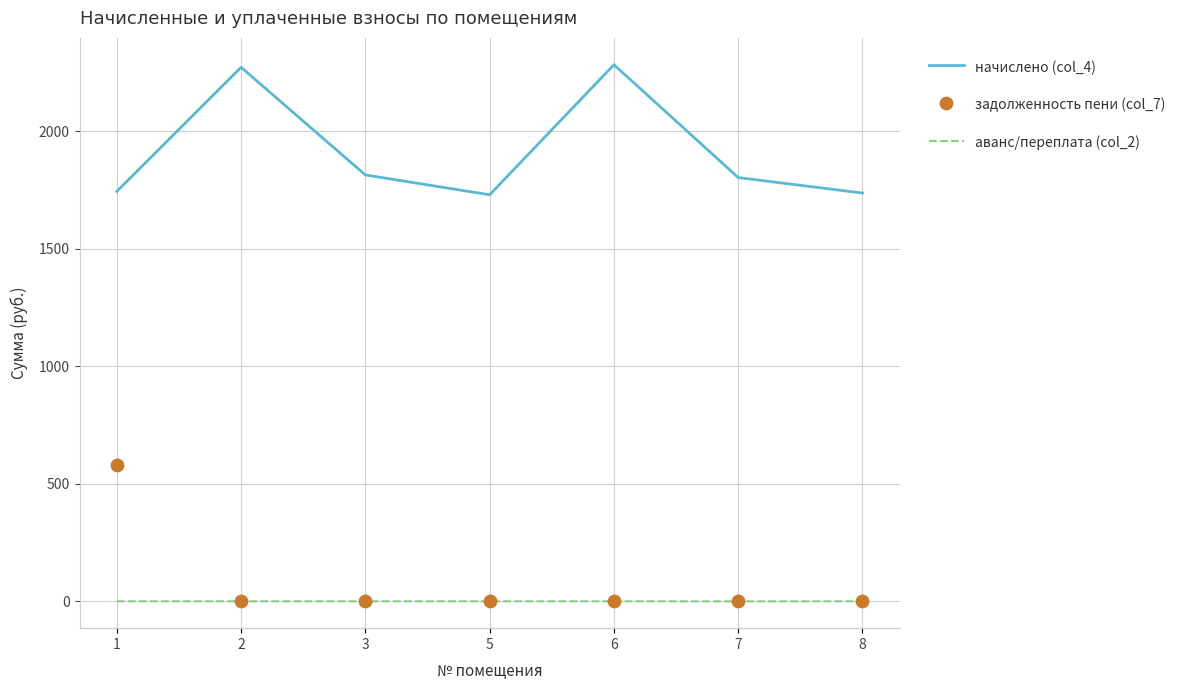

Which series reaches the minimum Y coordinate?

аванс/переплата (col_2)